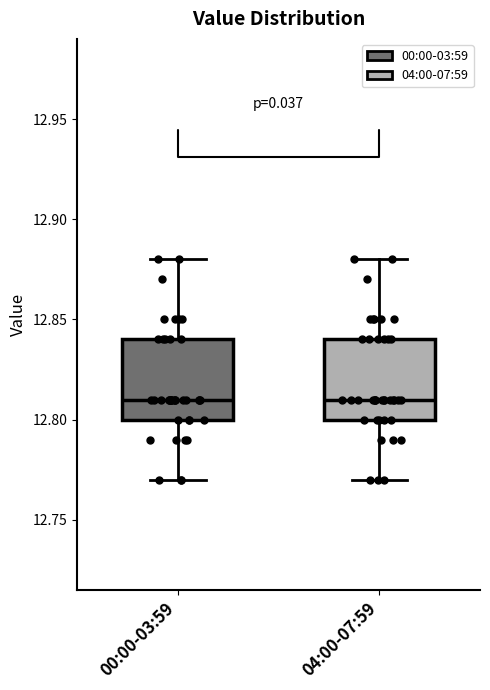

Reading left to right, transcribe this box plot: for each box, give where its median line is, the range the box spans, and where its two whiskers end, as read against the y-axis. The values are not printed on the chart, so give them approximately, as read against the axis.

00:00-03:59: median 12.81, box 12.80 to 12.84, whiskers 12.77 to 12.88
04:00-07:59: median 12.81, box 12.80 to 12.84, whiskers 12.77 to 12.88